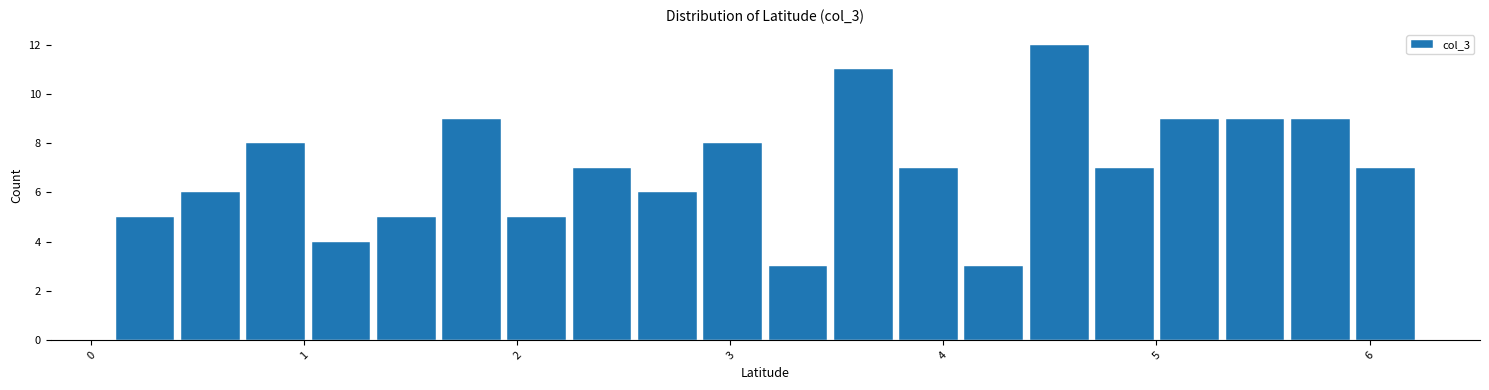

Read against the x-axis, roughly where is the centre of the tallest bar?

4.5